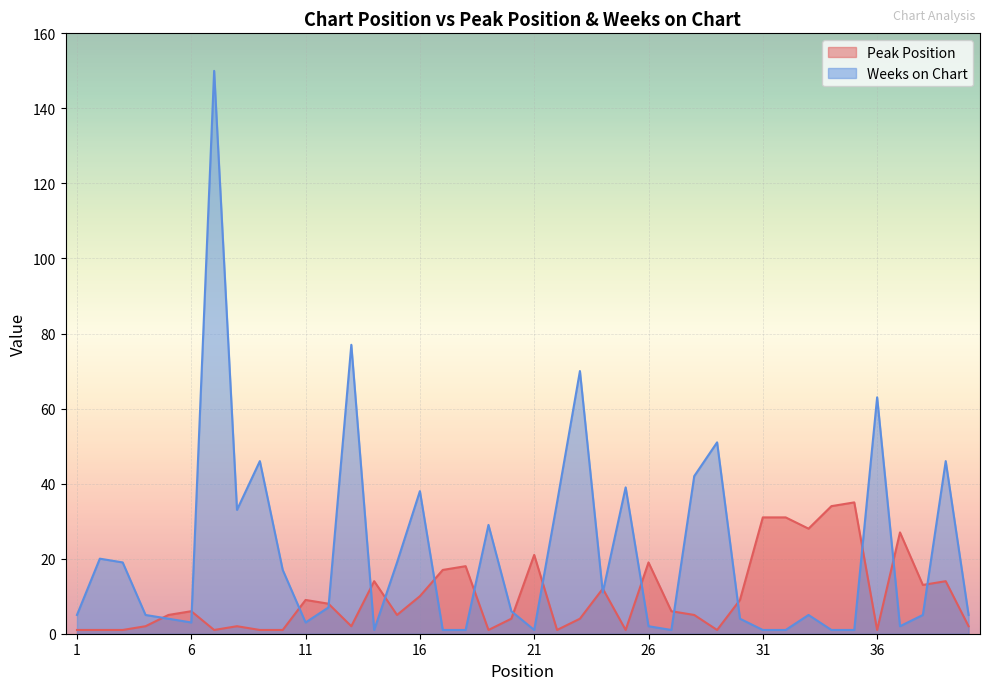

Between 1 and 5, which is larger?

5